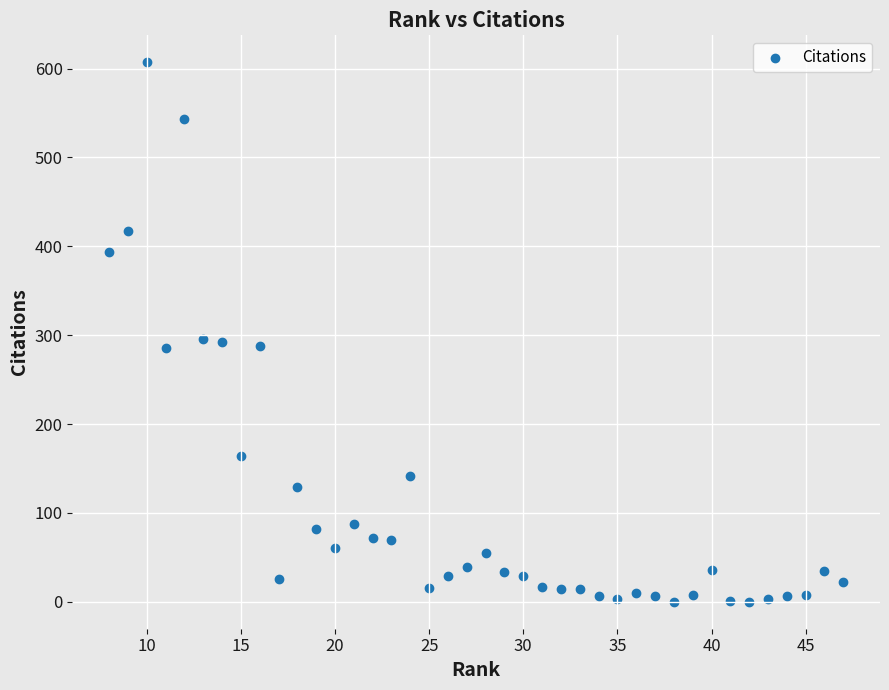

What is the range of Y values (max minus min)?

607